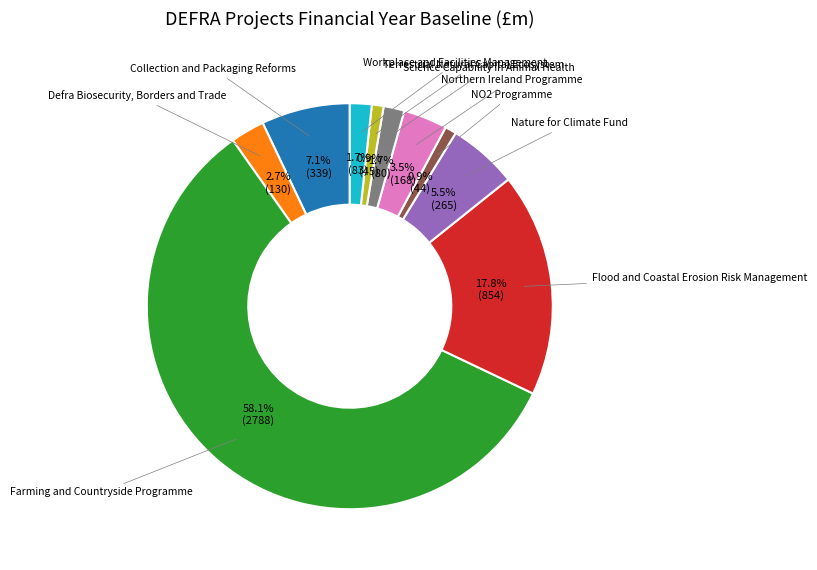

Which slice is the largest?

Farming and Countryside Programme